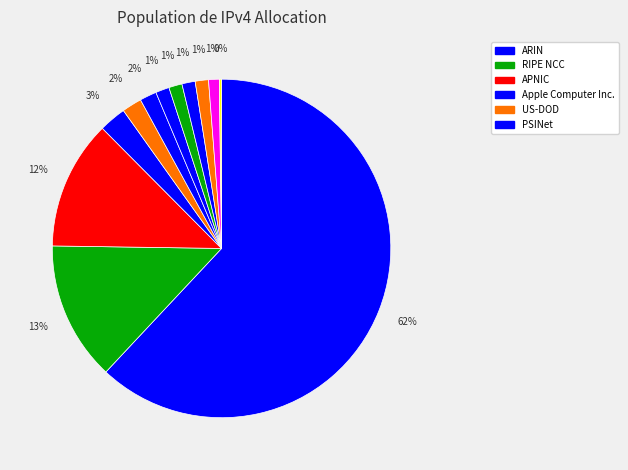

Which category has the smallest portion of the pie?

AFRINIC